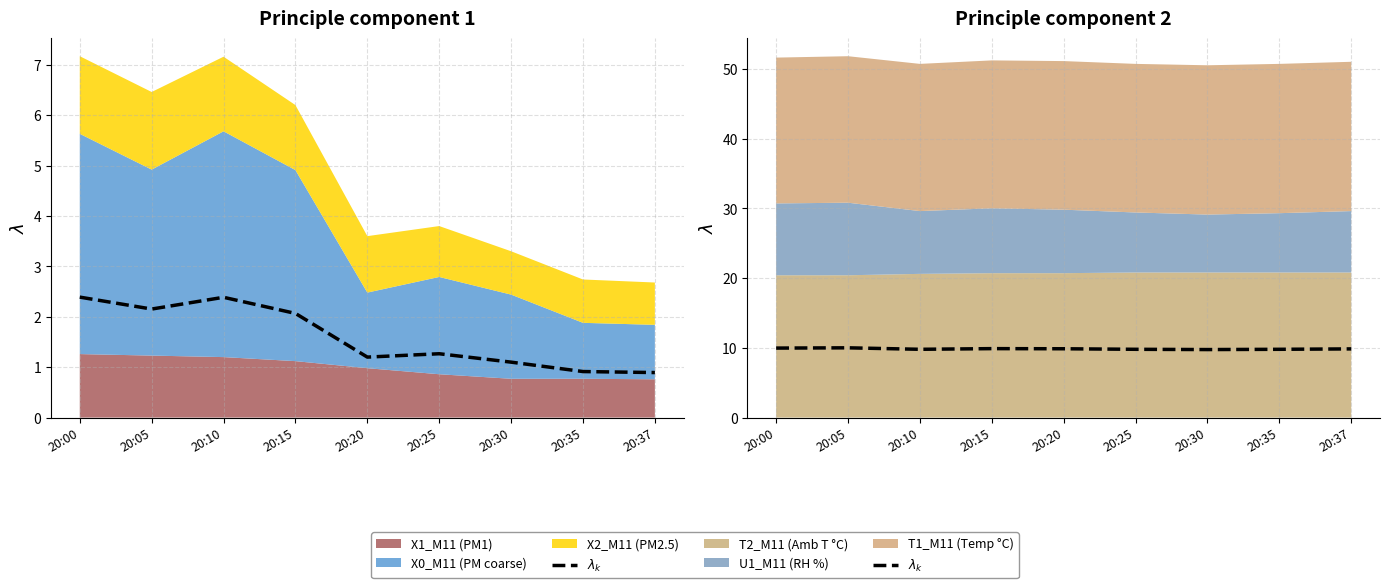

The chart shows a value of 13.0 at 20:05. True or false?

False